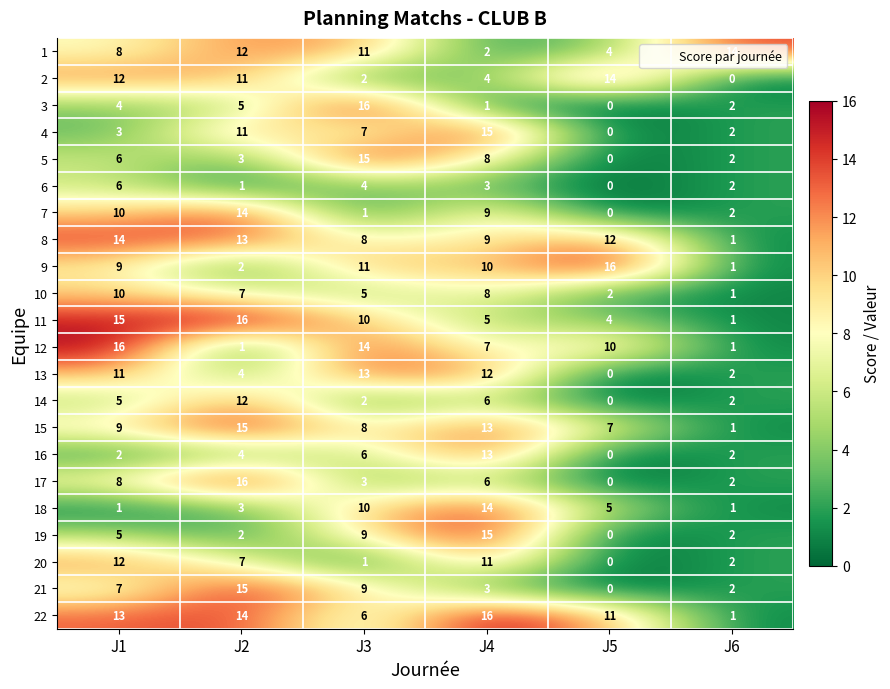

What is the highest value of the 11 series?

16